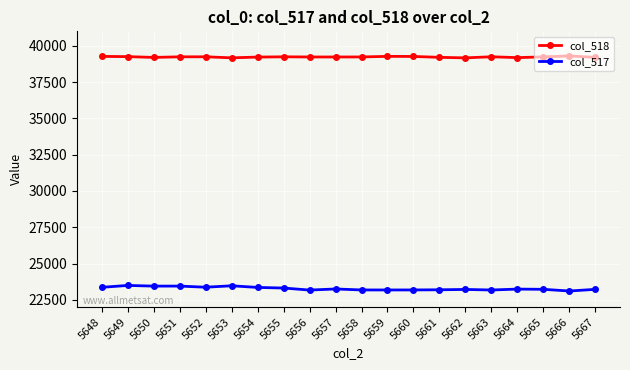

How many lines are shown in the chart?

2